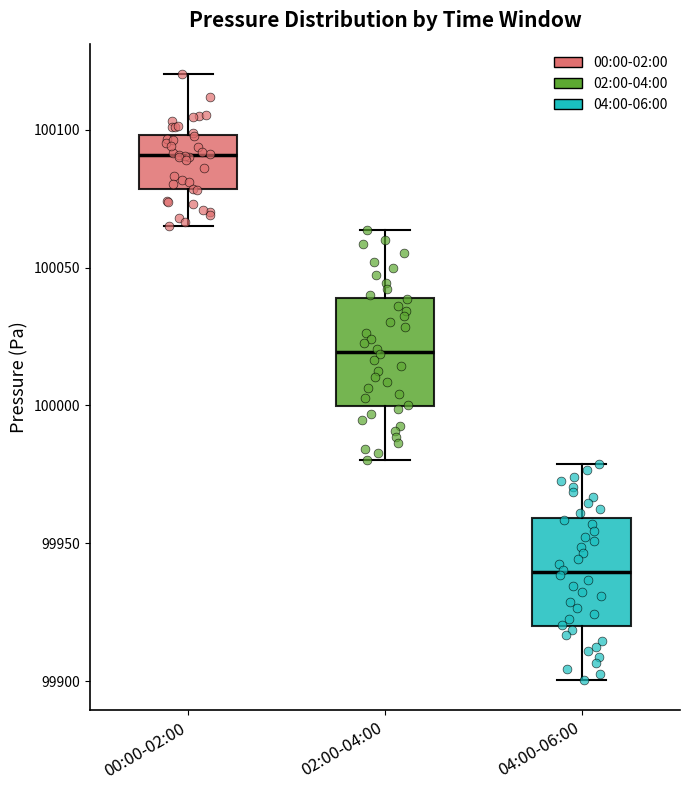

Reading left to right, read every box against the y-axis: the position of its median line, the range the box covers, and the ends of its whiskers. The values are not printed on the chart, so give them approximately, as read against the axis.

00:00-02:00: median 100090, box 100080 to 100100, whiskers 100065 to 100120
02:00-04:00: median 100020, box 100000 to 100040, whiskers 99980 to 100065
04:00-06:00: median 99940, box 99920 to 99960, whiskers 99900 to 99980